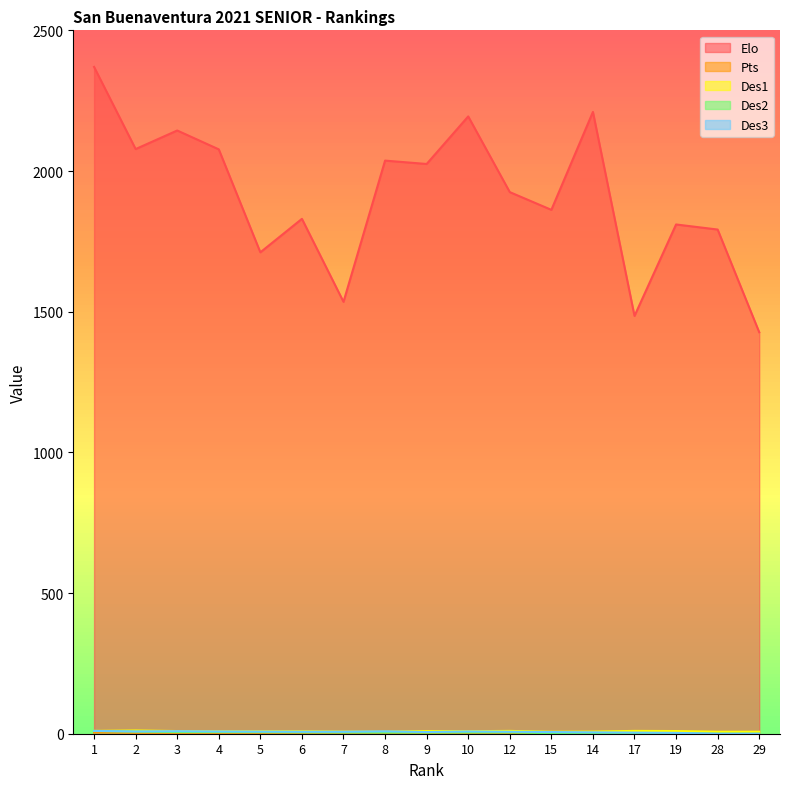

Which category has the highest value in the Elo series?

1